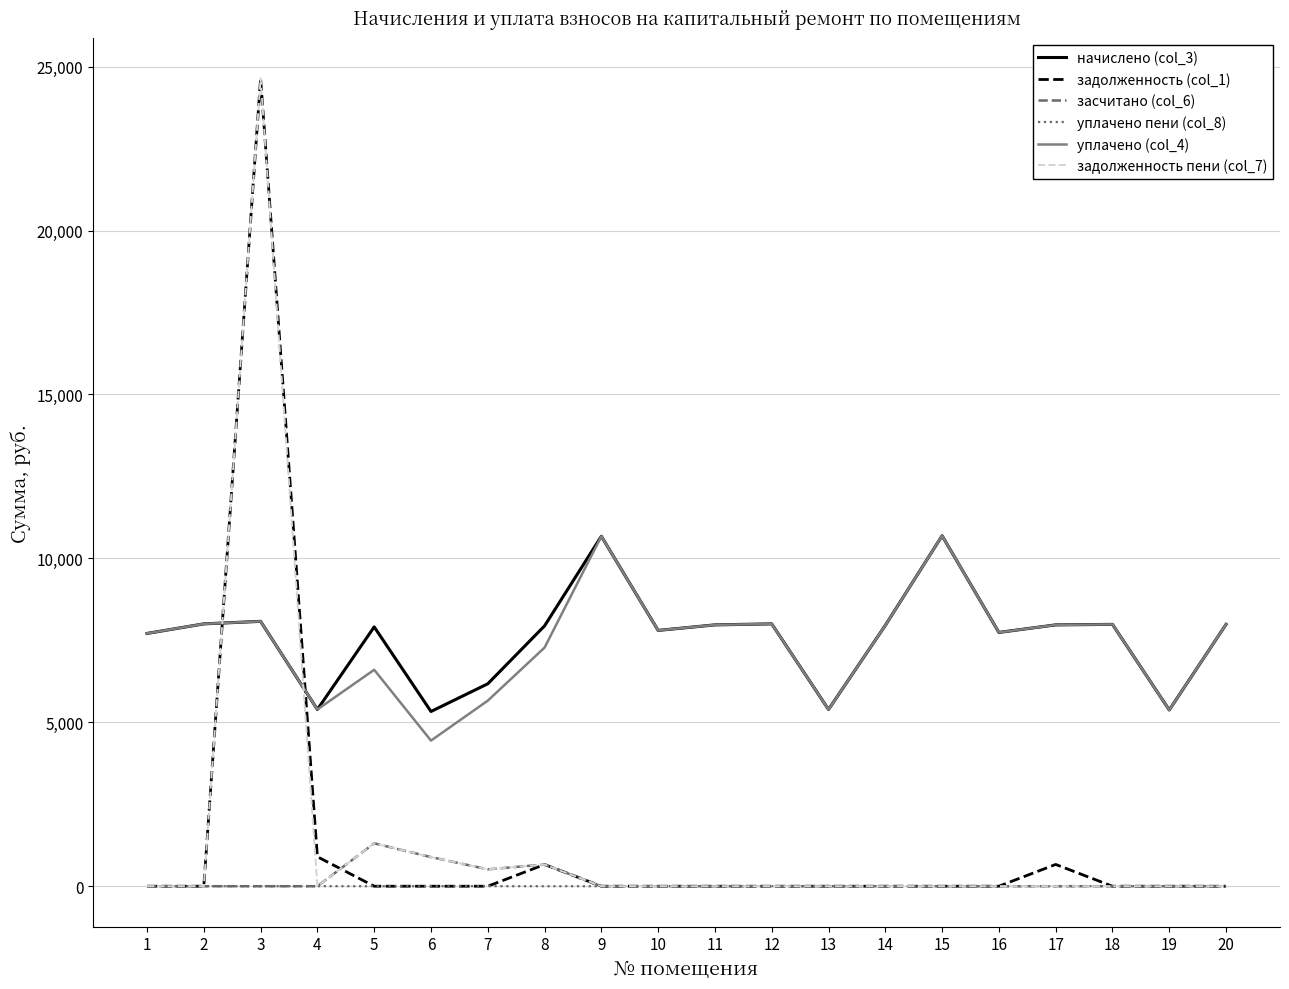

True or false: уплачено пени (col_8) and уплачено (col_4) intersect in this chart.

False